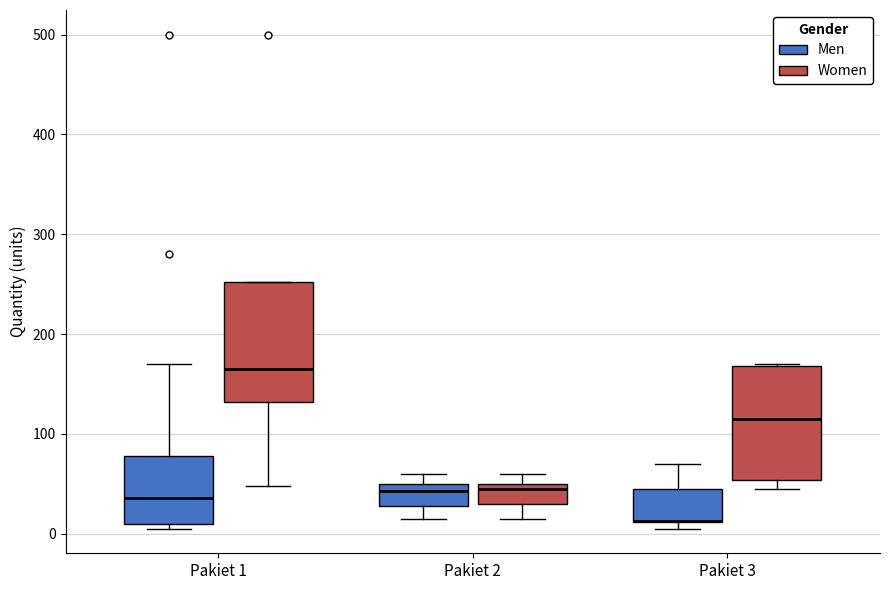

Where does the median line of the box for Pakiet 1 (Women) sit on the y-axis? The values are not printed on the chart, so give them approximately, as read against the axis.

170